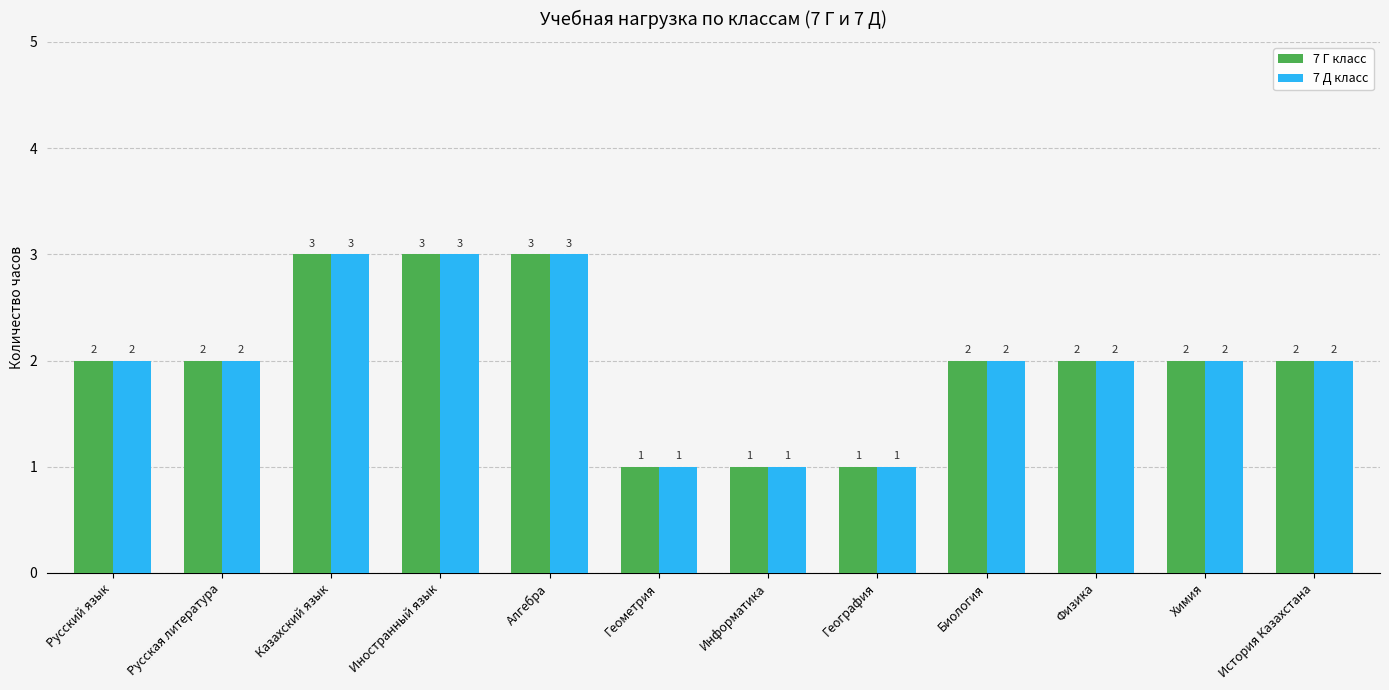

What is the total value across all series at Русский язык?

4